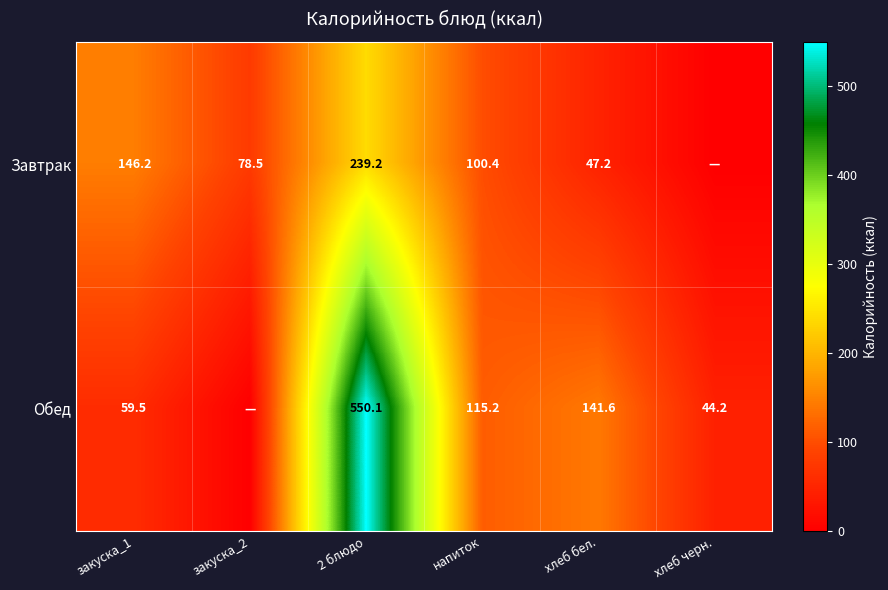

The Завтрак series shows 78.5 at закуска_2. True or false?

True